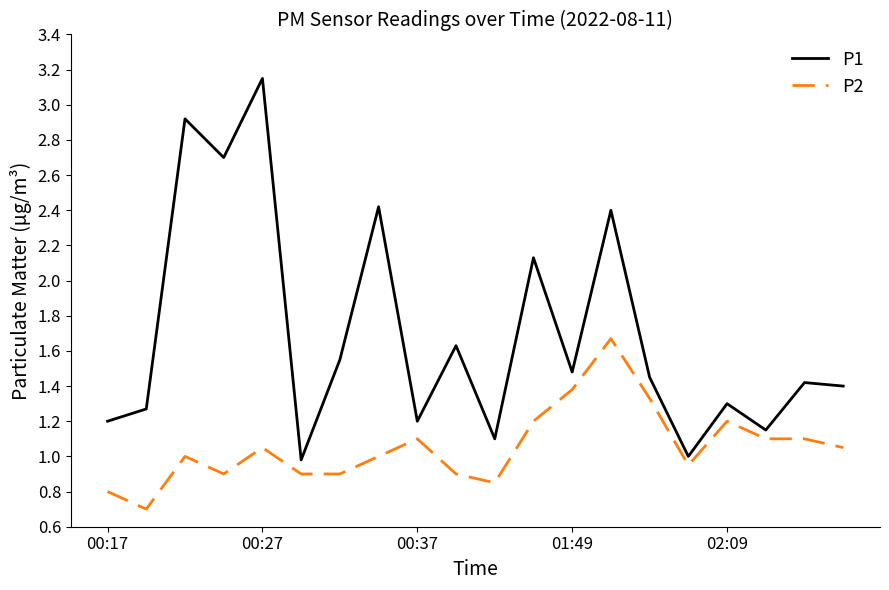

Which series has the largest total across all categories?

P1